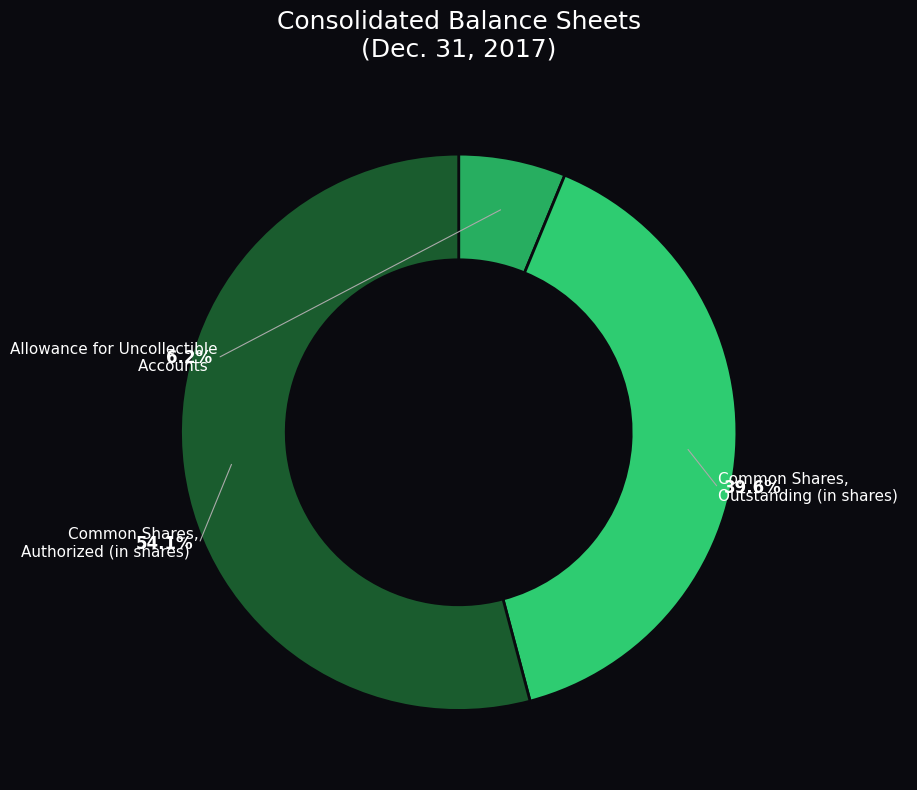

Is Common Shares, Authorized (in shares) the majority of the pie?

Yes